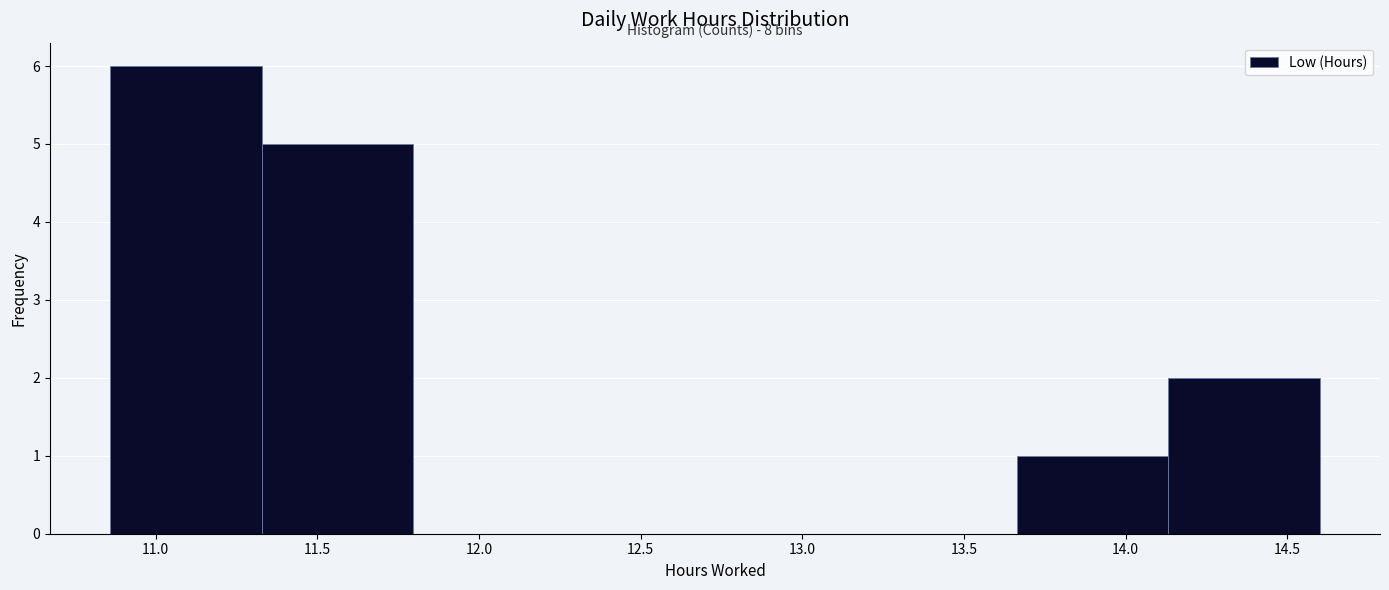

Over which range of the x-axis is the bar tallest?

10.85 to 11.35